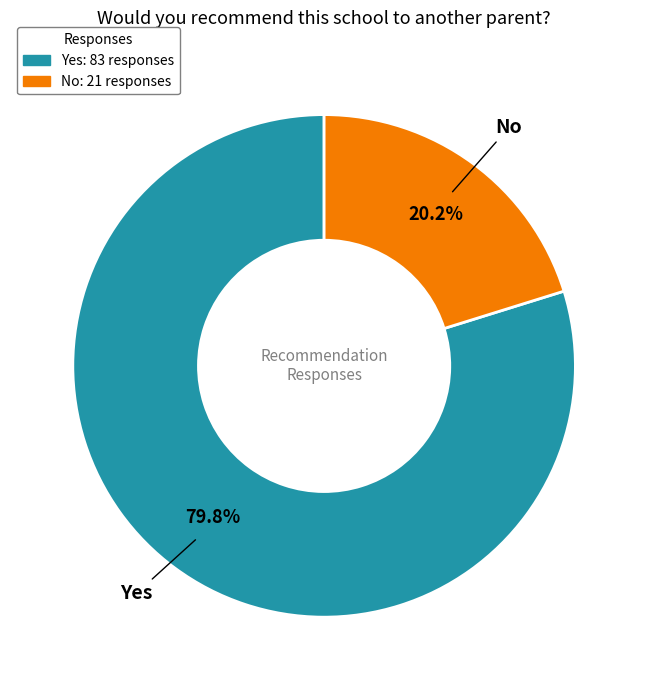

Rank the categories by value from lowest to highest.

No, Yes